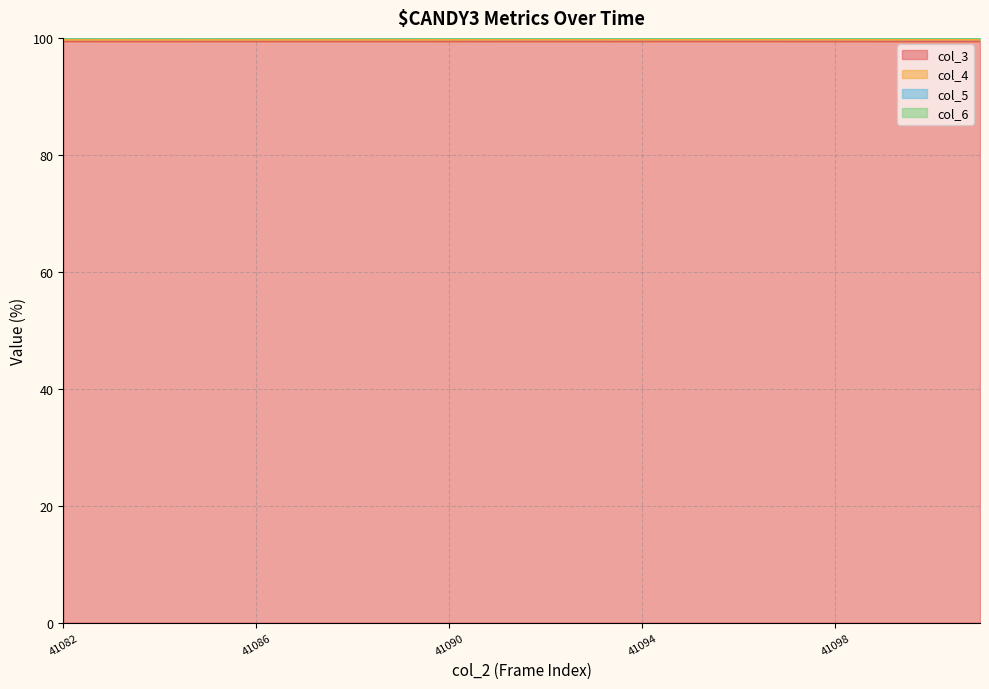

Between 41085 and 41091, which series saw the biggest shift?

col_4